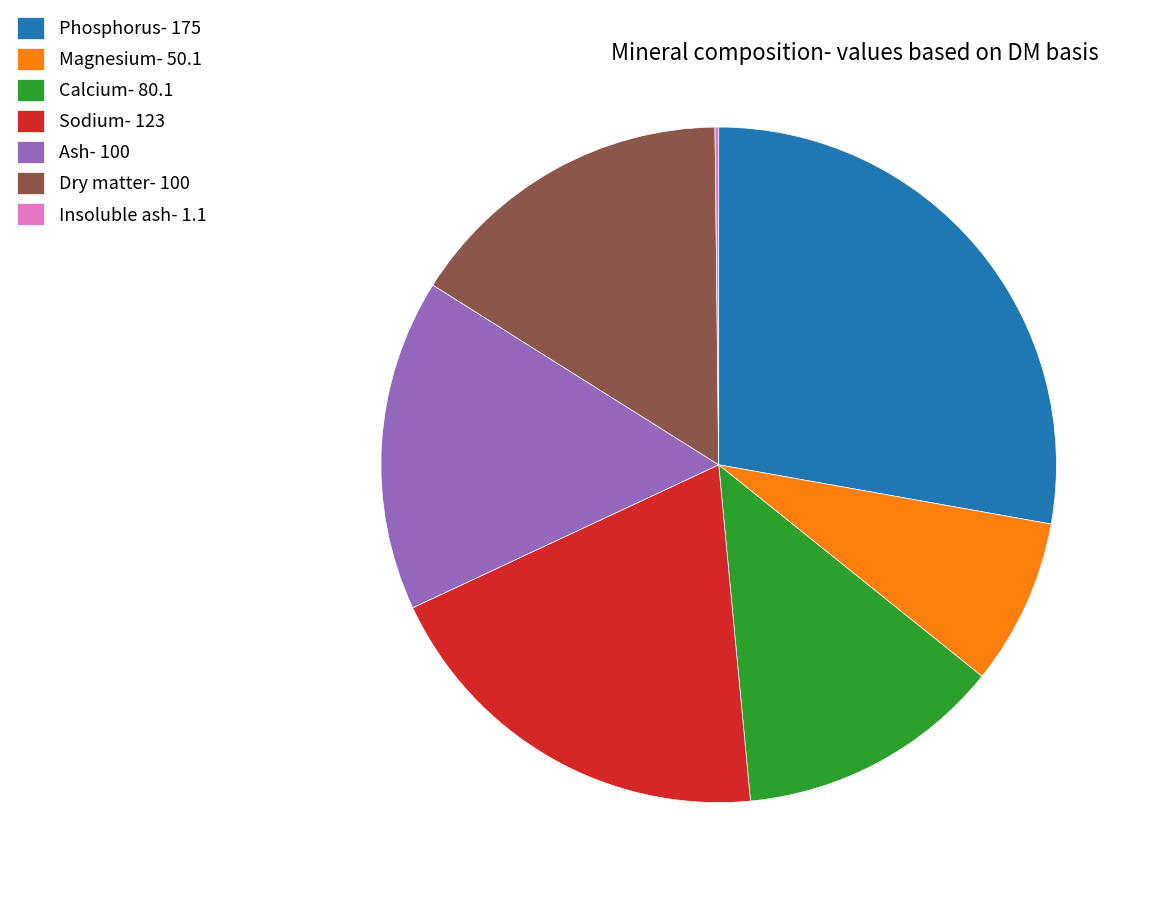

Between Dry matter- 100 and Phosphorus- 175, which is larger?

Phosphorus- 175